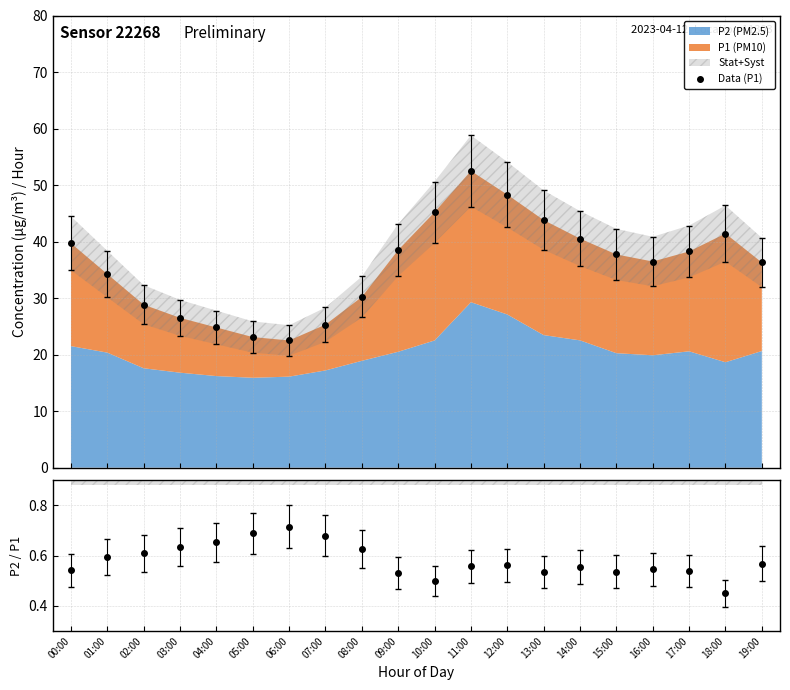

How many points are lower than both their immediate neighbors (excluding endpoints)?

2